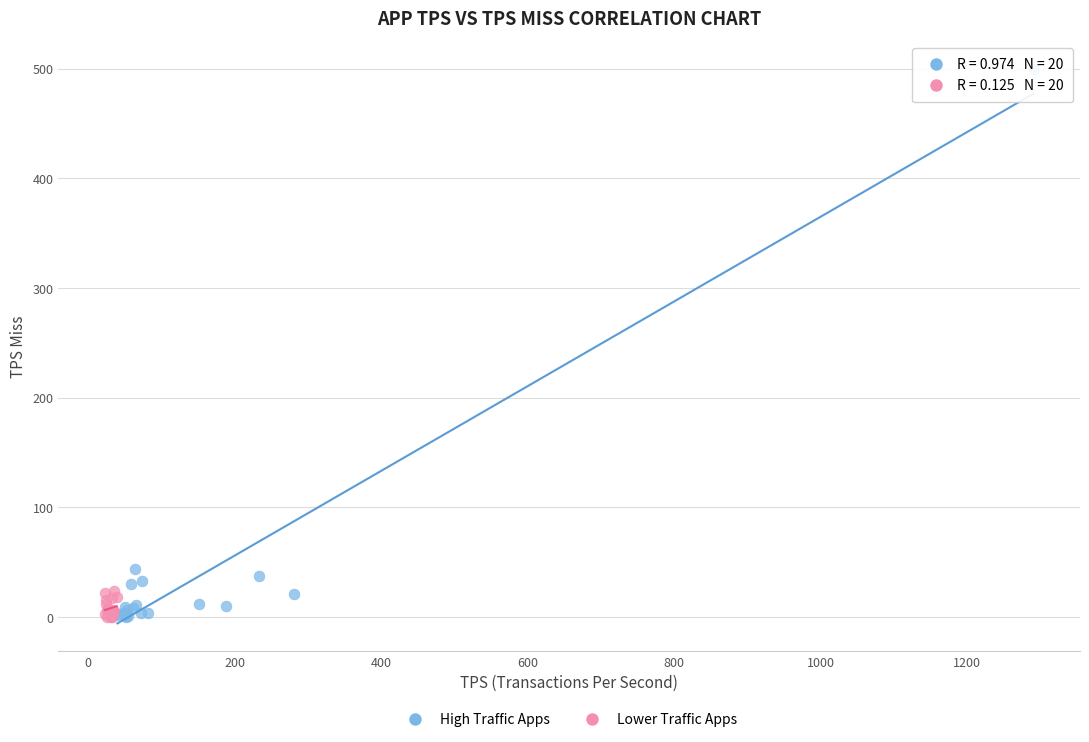

Which series has the largest Y range (max minus min)?

High Traffic Apps